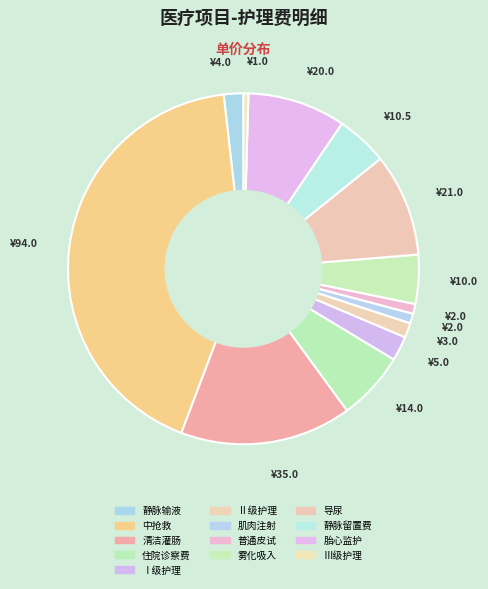

Which slice is the largest?

中抢救